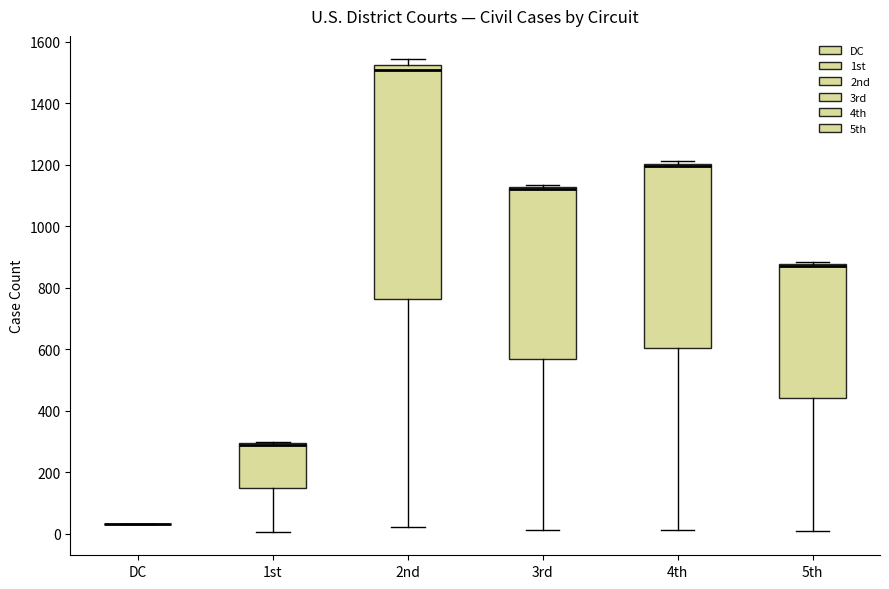

Where is the upper edge of the box for 3rd on the y-axis? The values are not printed on the chart, so give them approximately, as read against the axis.

1120